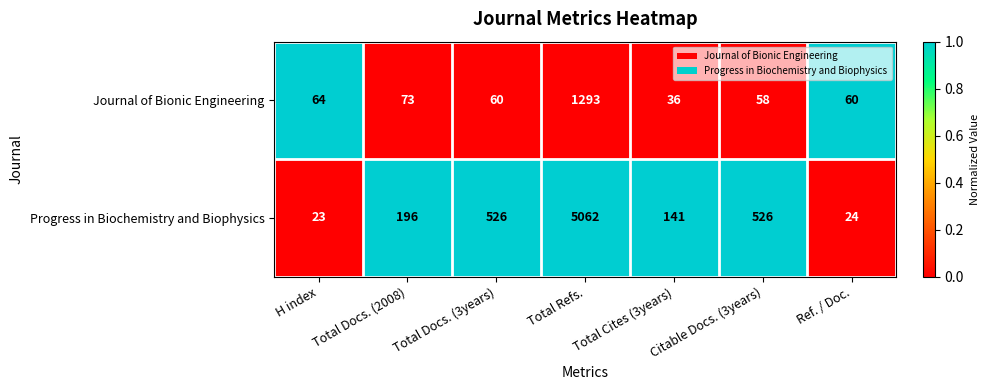

Is the value of Journal of Bionic Engineering at Total Docs. (2008) greater than the value of Progress in Biochemistry and Biophysics at Ref. / Doc.?

Yes